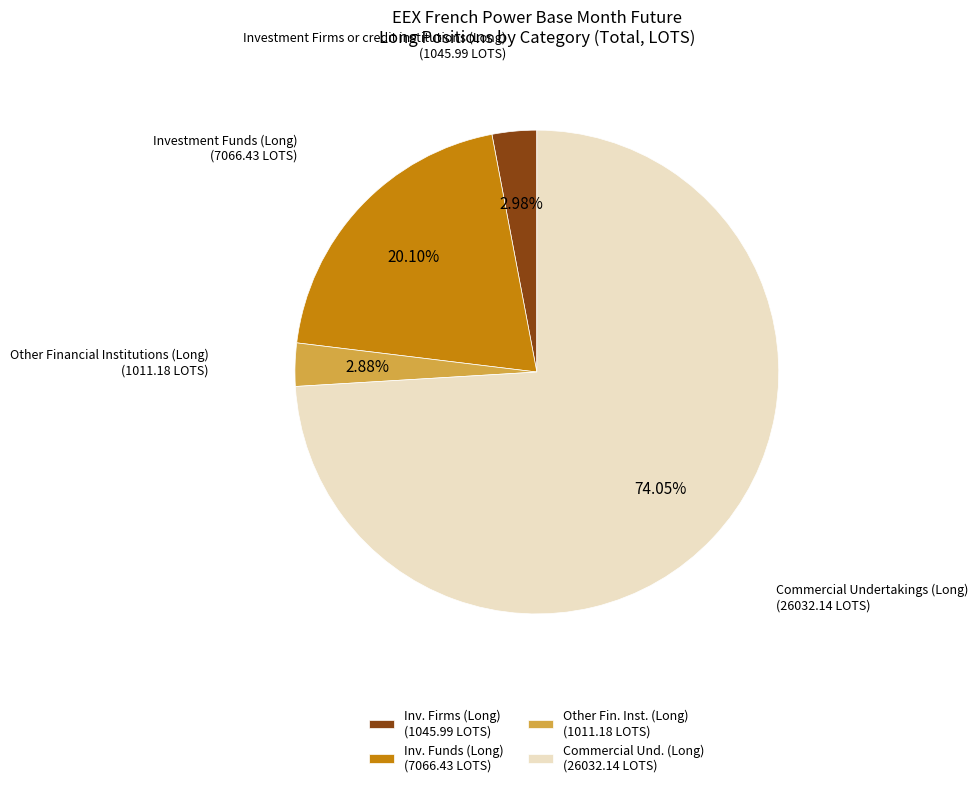

What is the majority slice?

Commercial Und. (Long) (26032.14 LOTS)